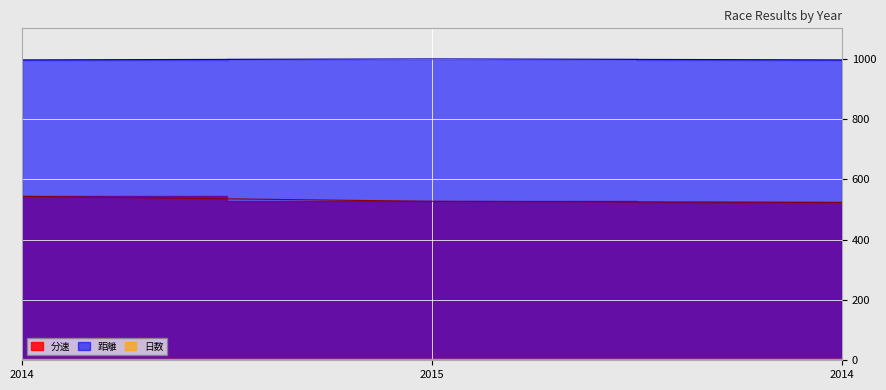

What is the spread (max minus min) of values at 2015?

471.8